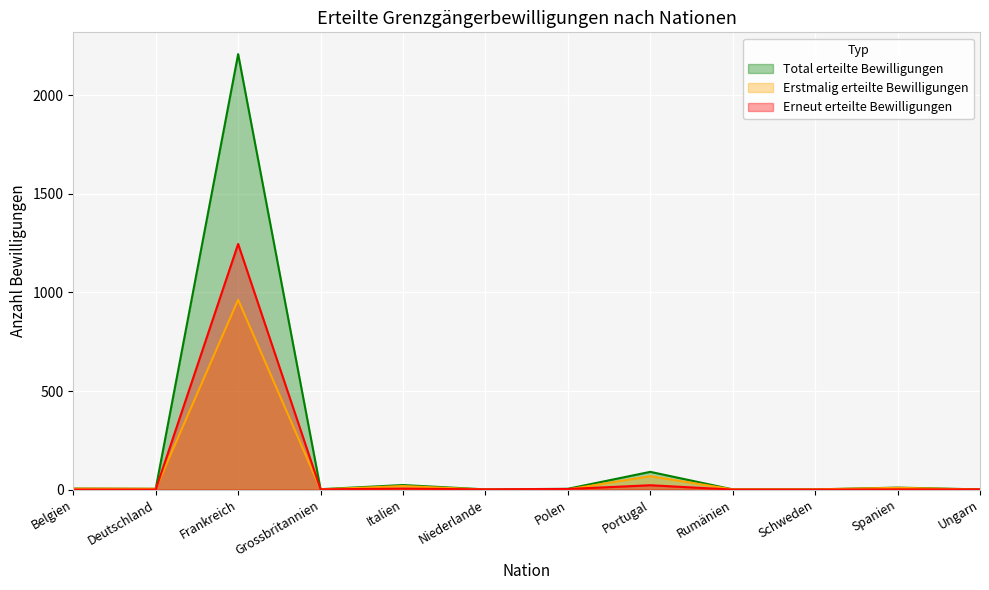

True or false: Erneut erteilte Bewilligungen and Total erteilte Bewilligungen cross at least once.

False